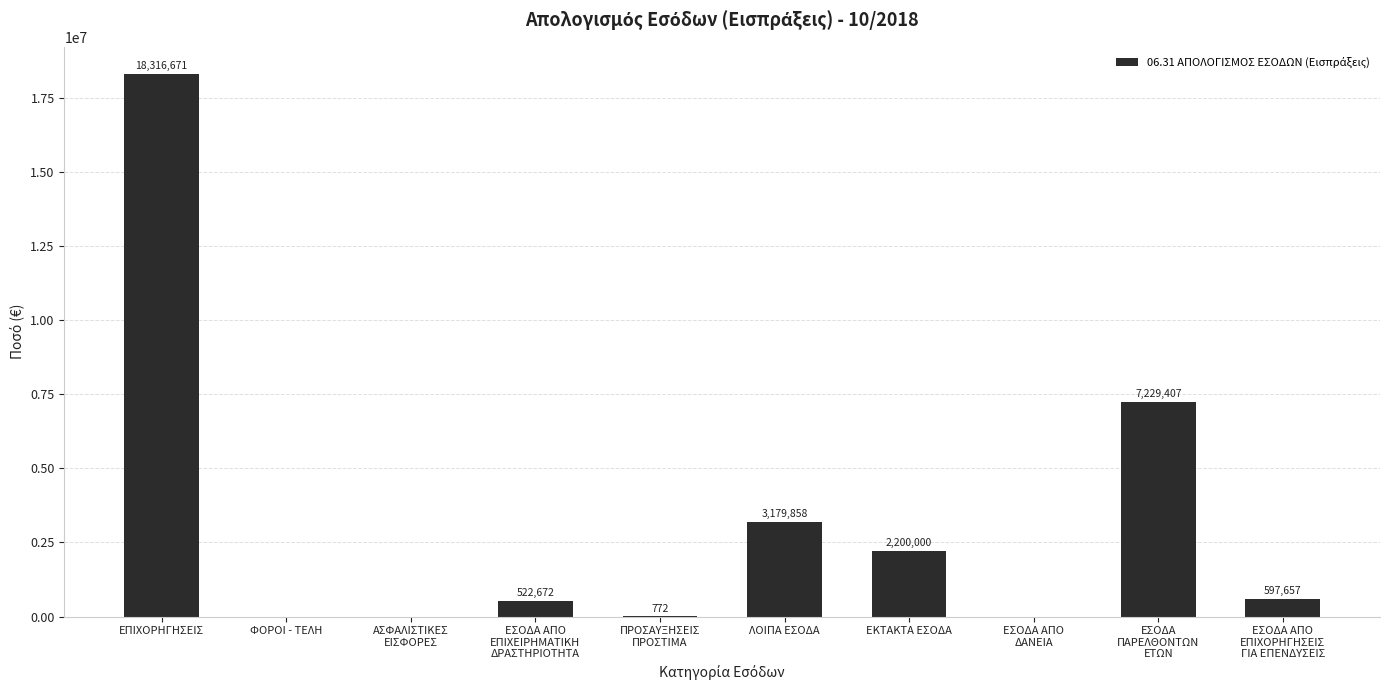

Is it true that the value at ΑΣΦΑΛΙΣΤΙΚΕΣ
ΕΙΣΦΟΡΕΣ is 0?

True